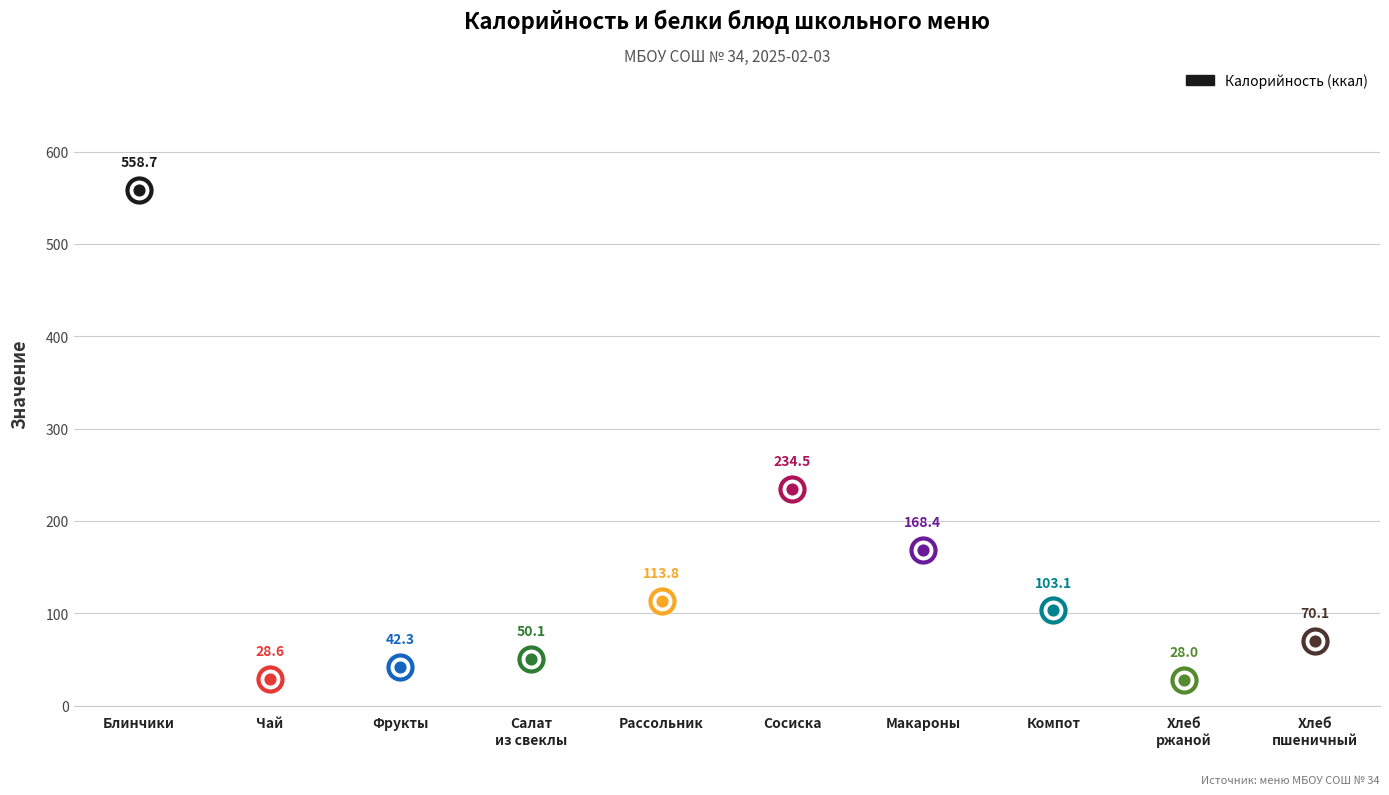

Which series has the widest spread of Y values?

Калорийность